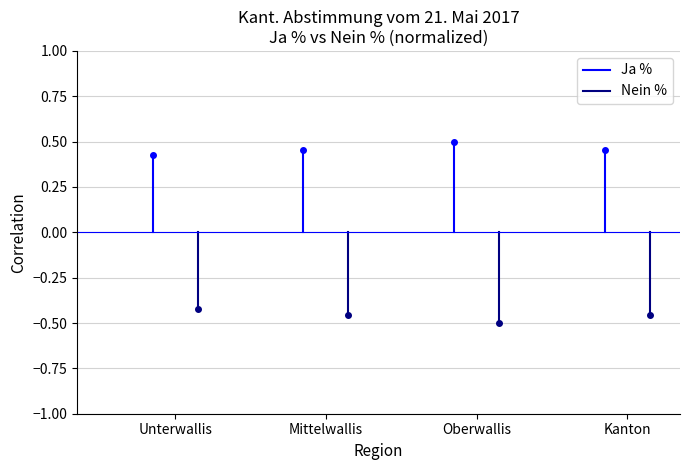

Between Mittelwallis and Unterwallis, which is larger?

Mittelwallis